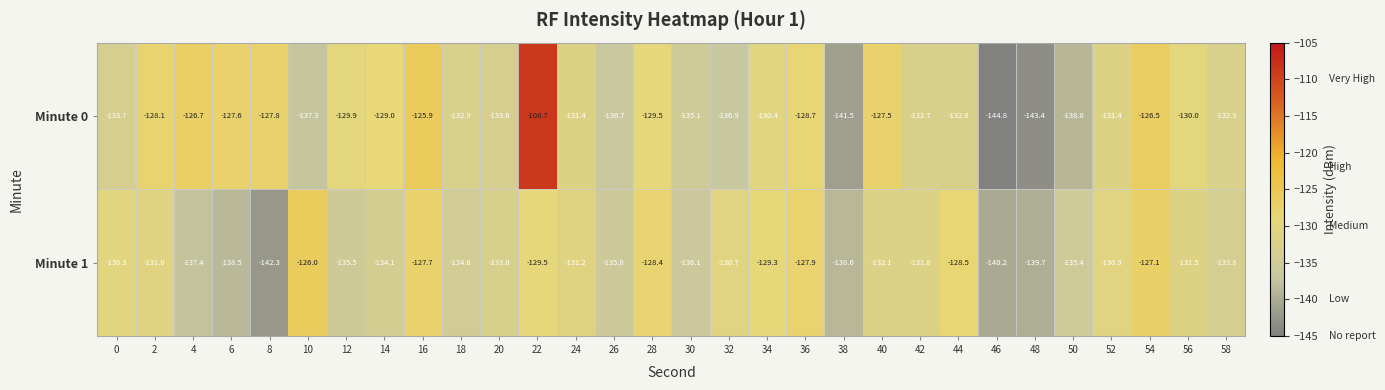

What is the difference between the maximum and minimum values in the Minute 0 series?

36.1